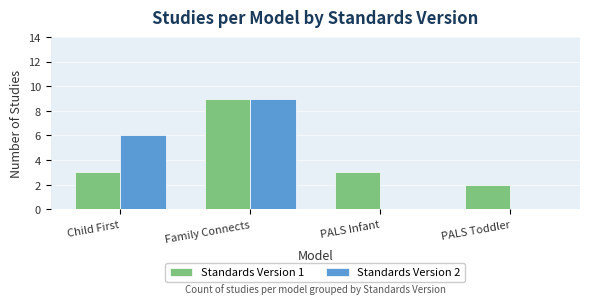

Which series has the largest total across all categories?

Standards Version 1